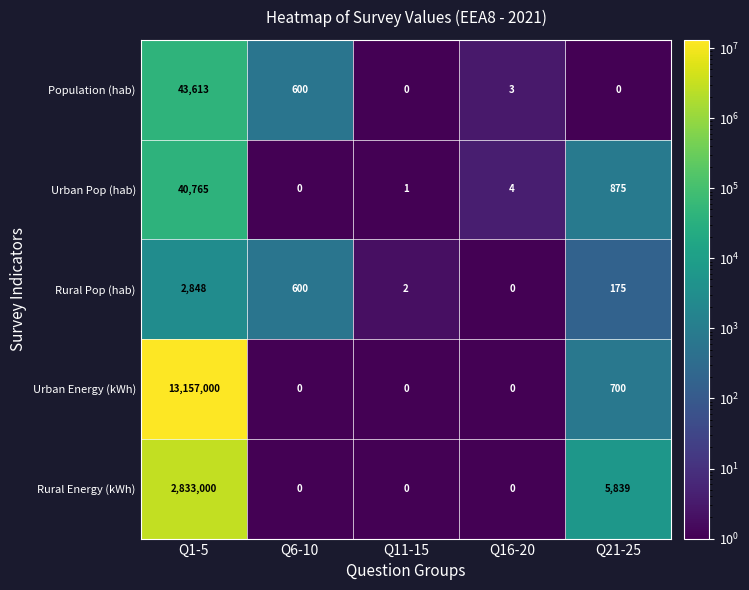

Where is Urban Pop (hab) nearest to the value 20382?

Q21-25